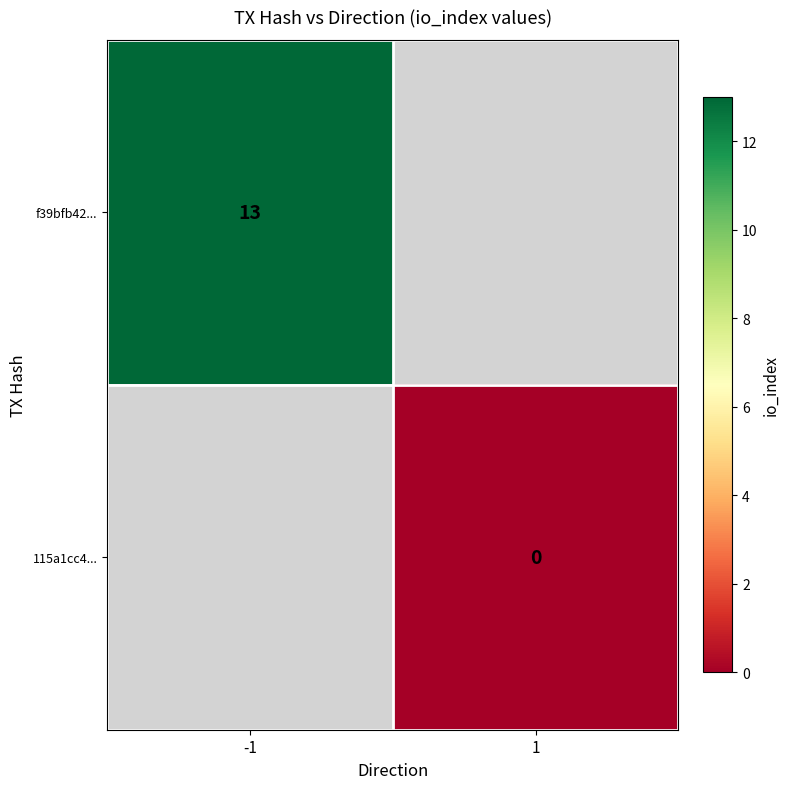

True or false: f39bfb42... has a value of 6 at -1.

False